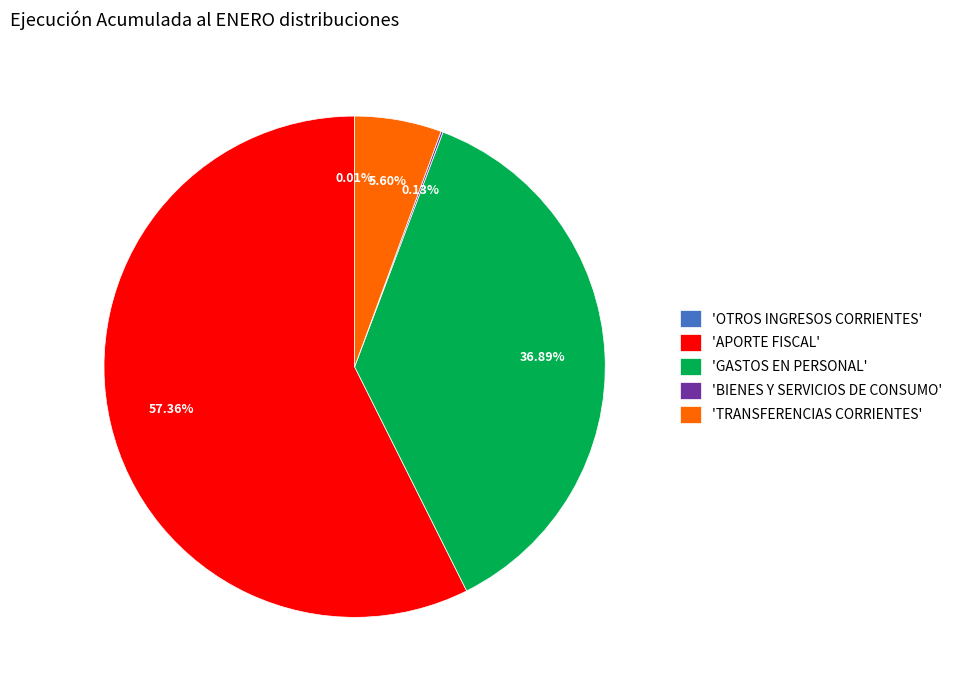

Does any single category account for the majority?

Yes